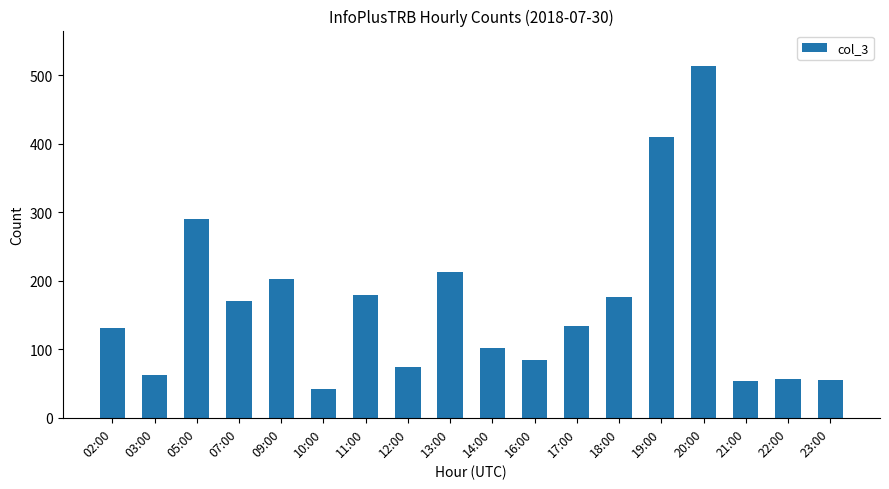

What is the maximum value shown in the chart?

514